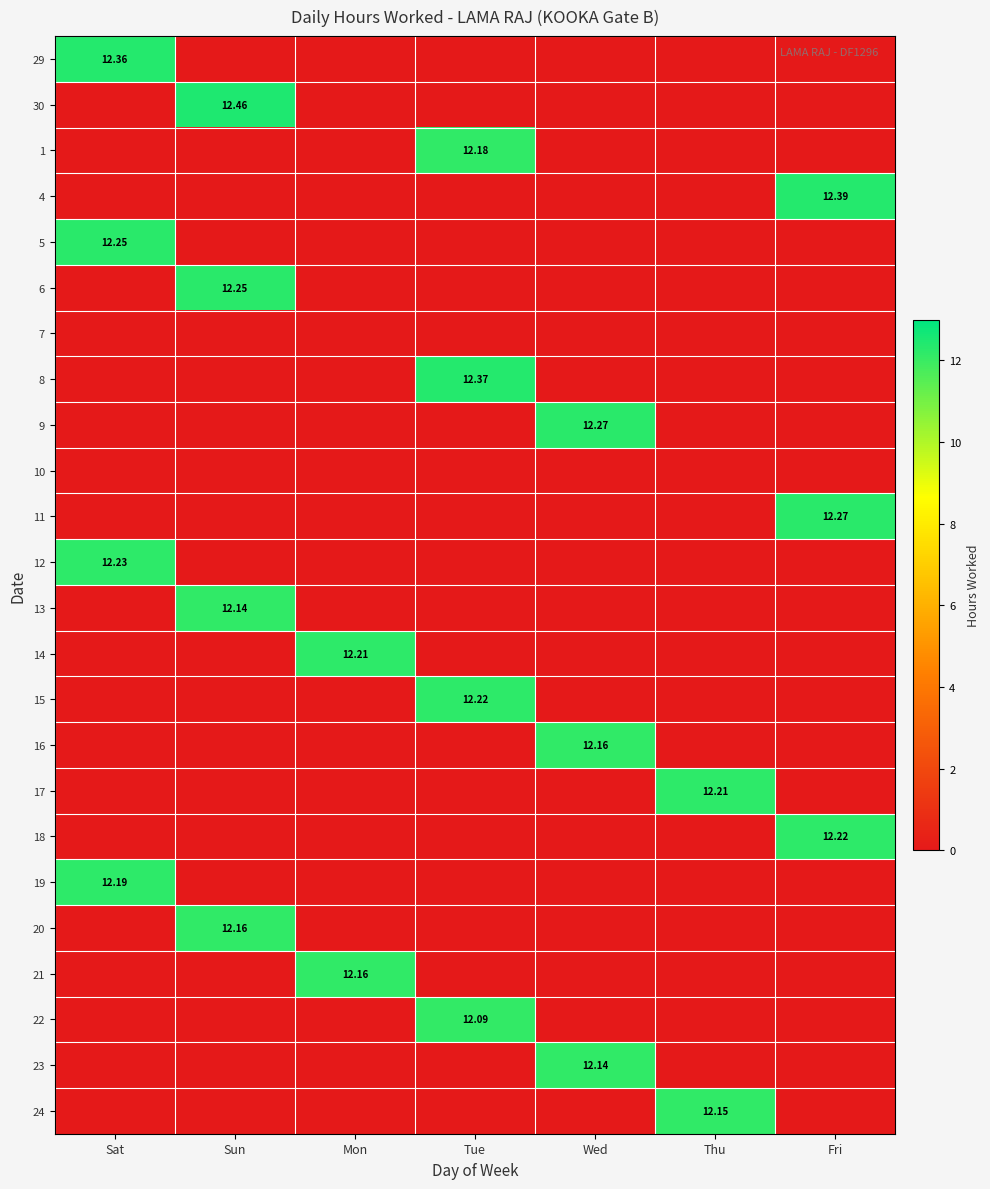

Is it true that 11 equals 0.0 at Sun?

True